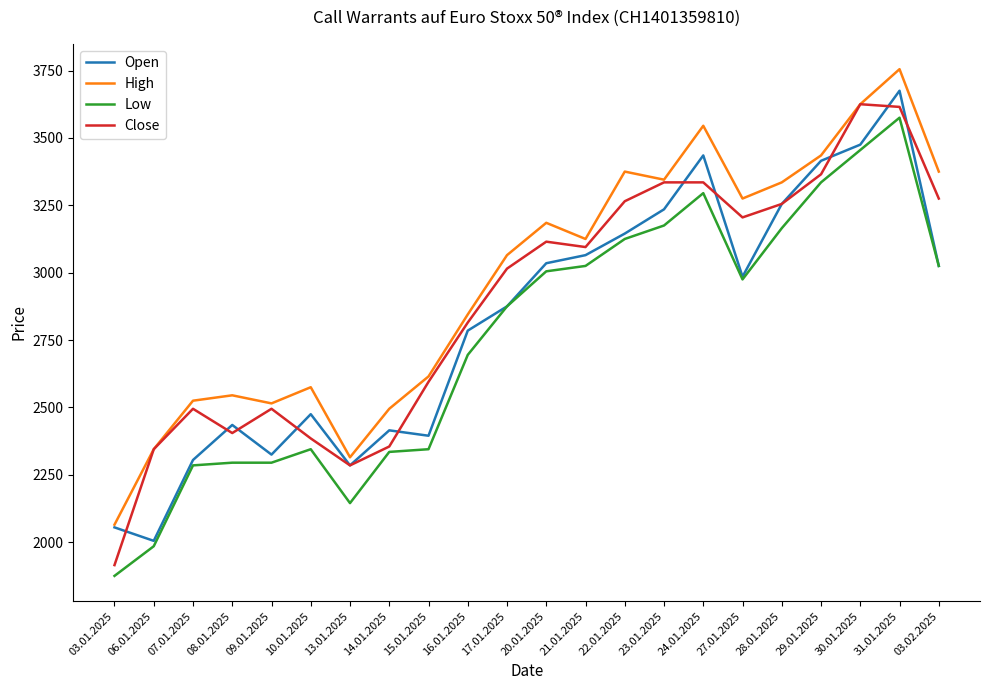

Rank the series by their maximum value, from lowest to highest.

Low, Close, Open, High